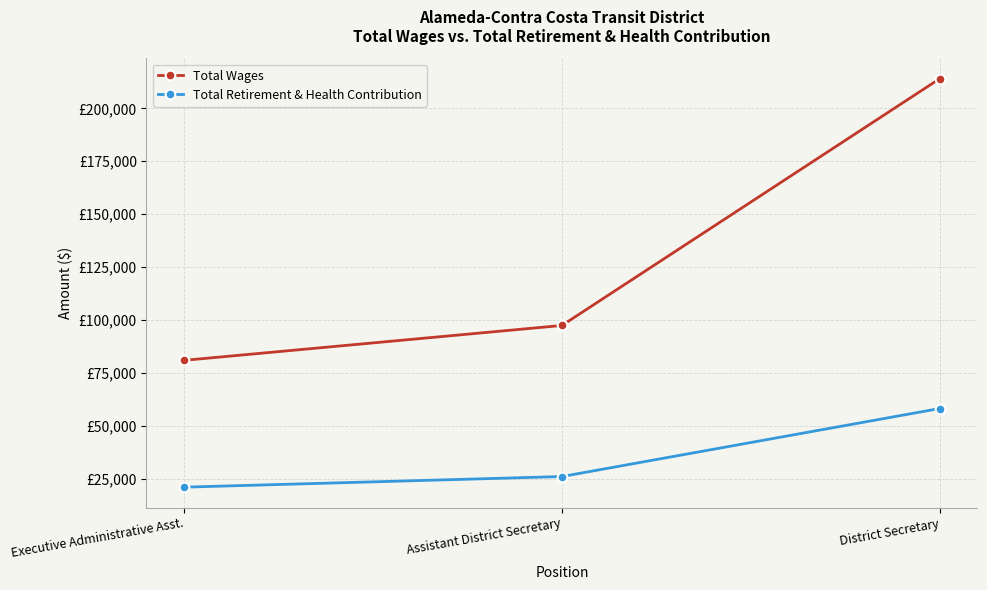

At District Secretary, list the series in order from smallest to largest.

Total Retirement & Health Contribution, Total Wages